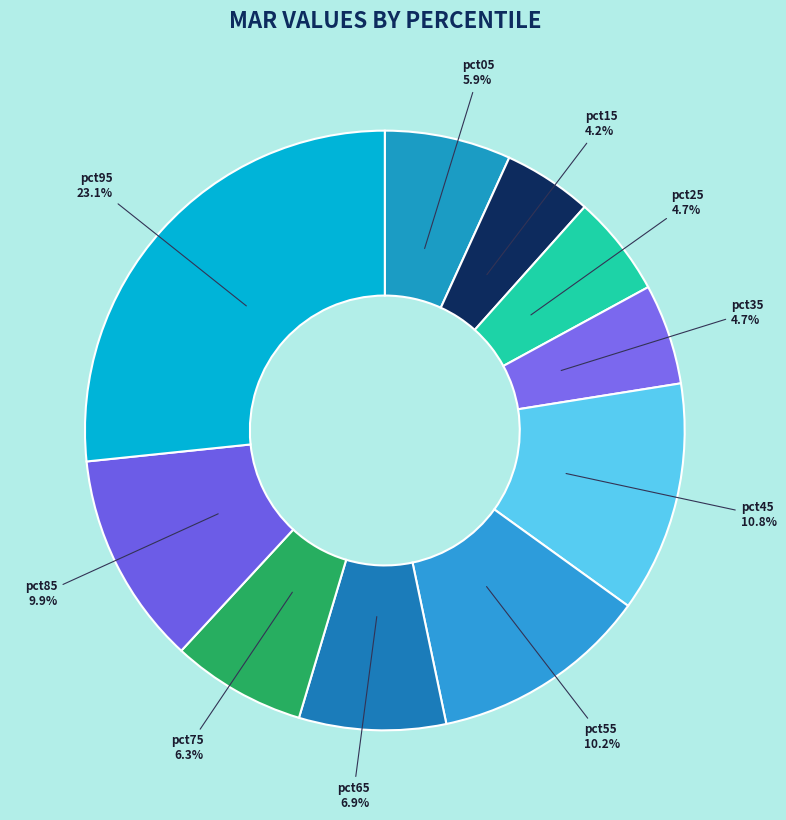

To the nearest percent, what is the average slice percentage?

10%